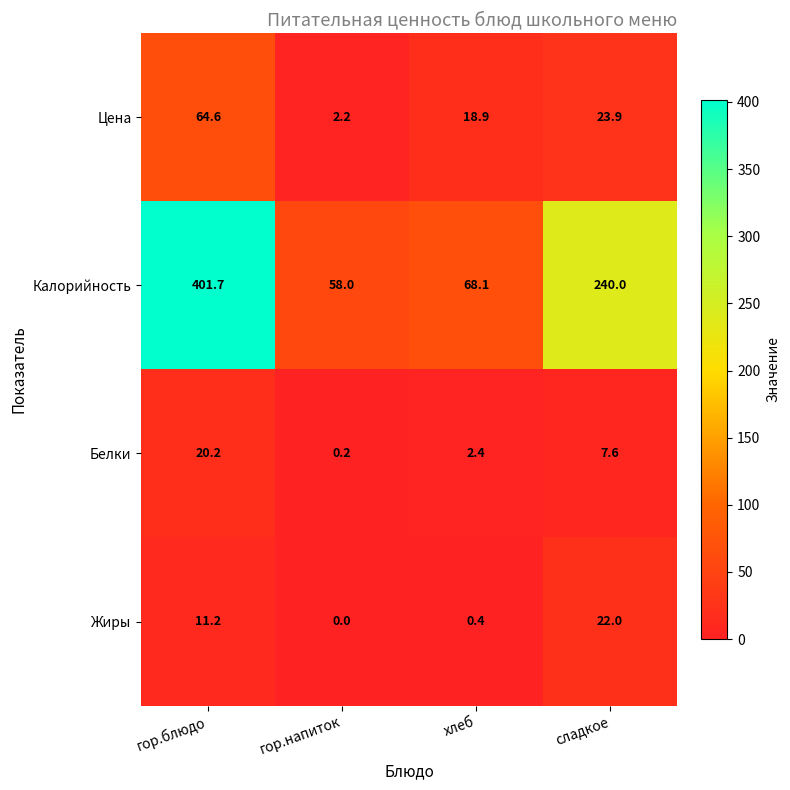

Rank the series by their maximum value, from highest to lowest.

Калорийность, Цена, Жиры, Белки